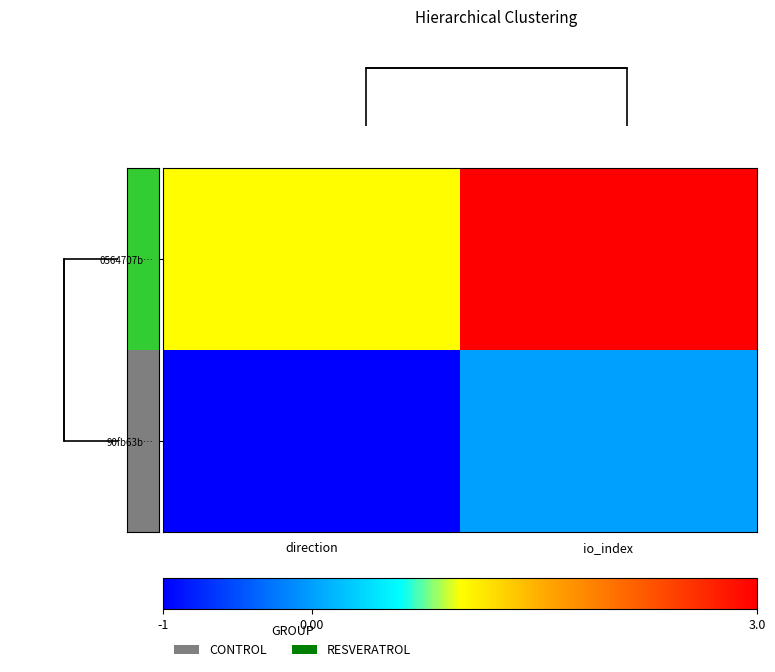

Rank the series at direction from highest to lowest value.

0564707b…, 90fb63b…